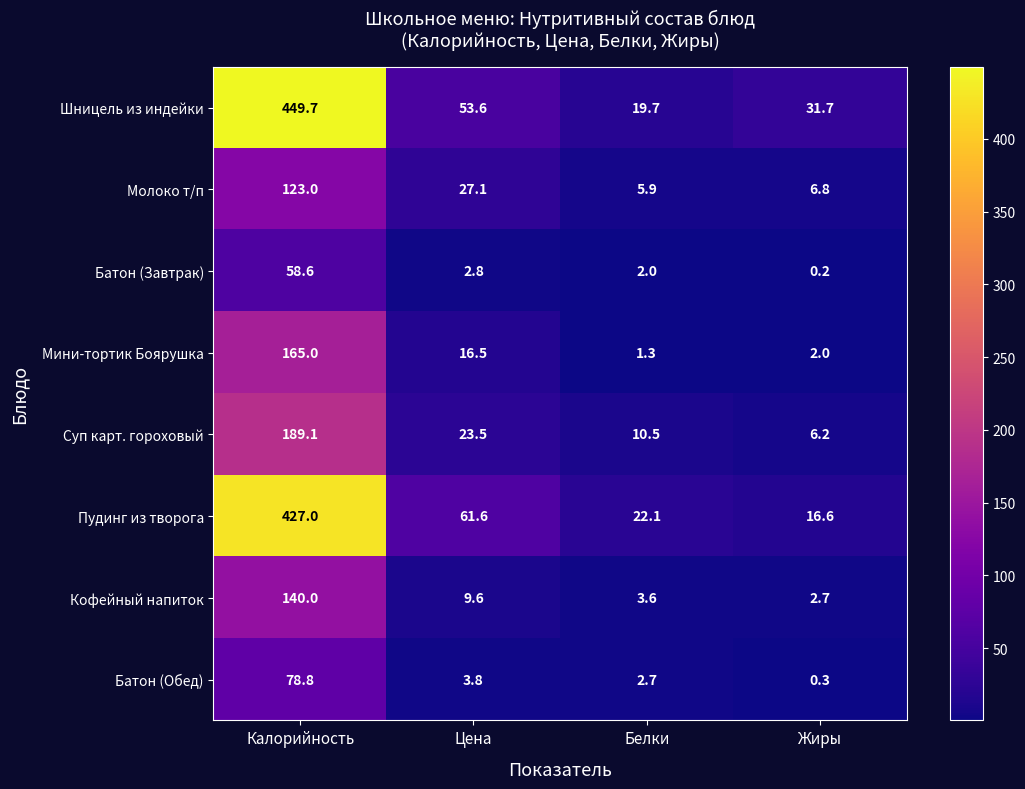

At which category does the chart reach its minimum across all series?

Жиры